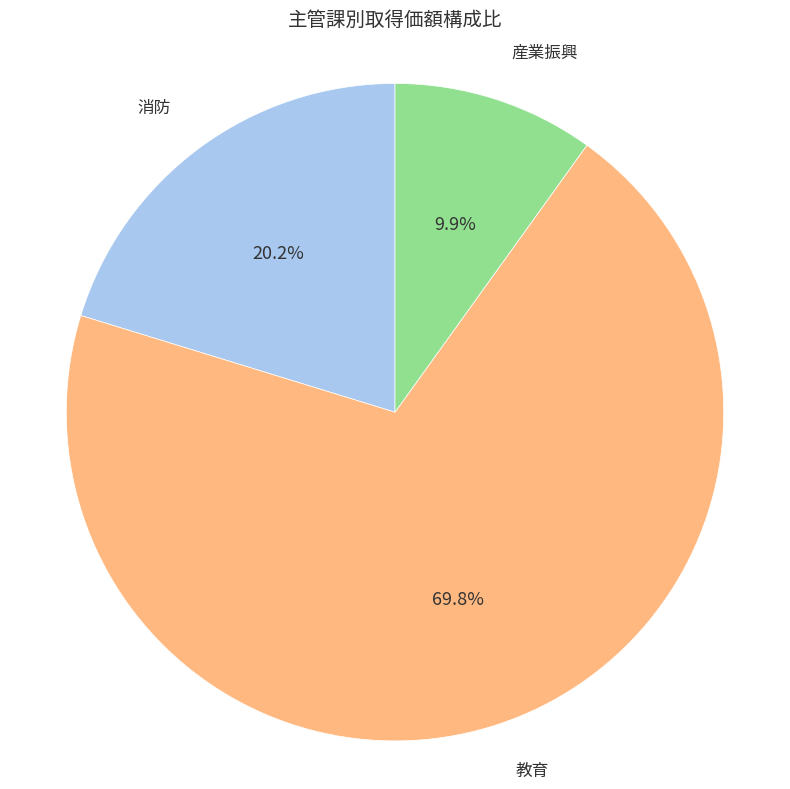

Does any single category account for the majority?

Yes